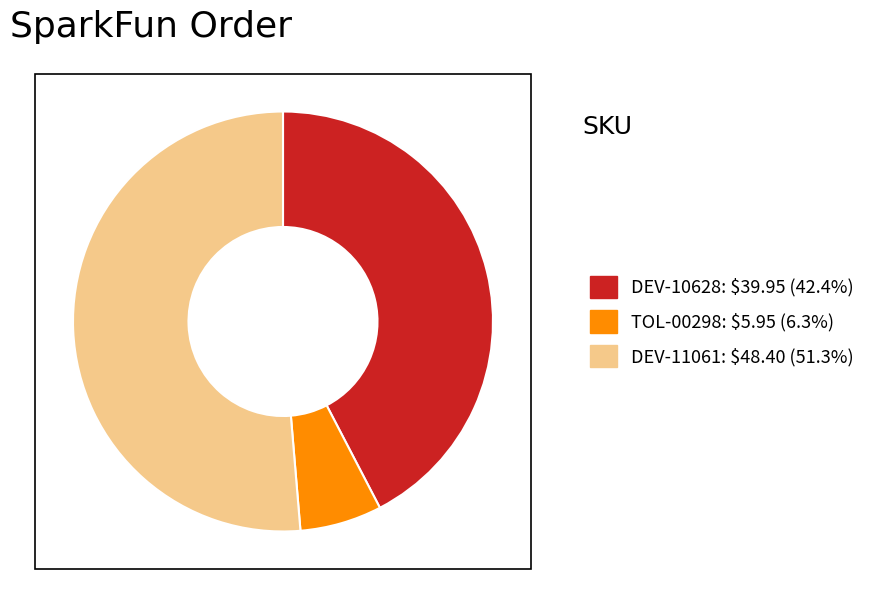

Which slice is the largest?

DEV-11061